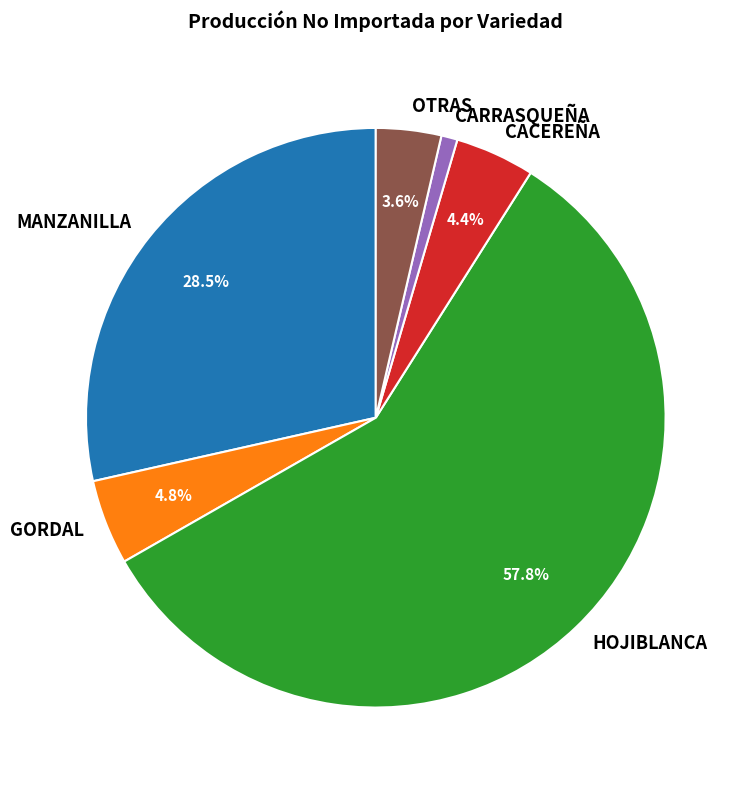

Does OTRAS account for over 50% of the chart?

No